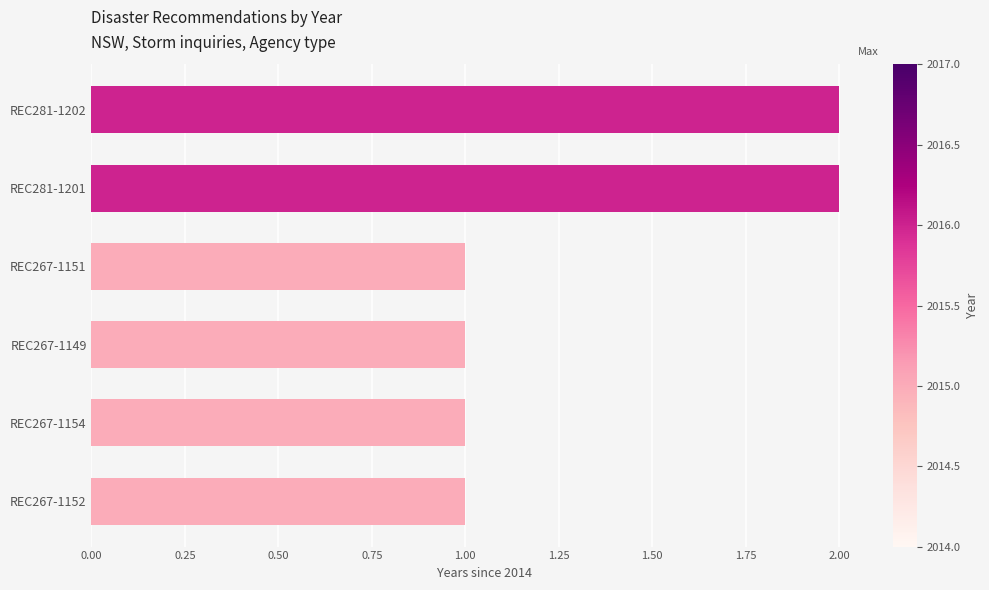

What is the smallest value displayed?

1